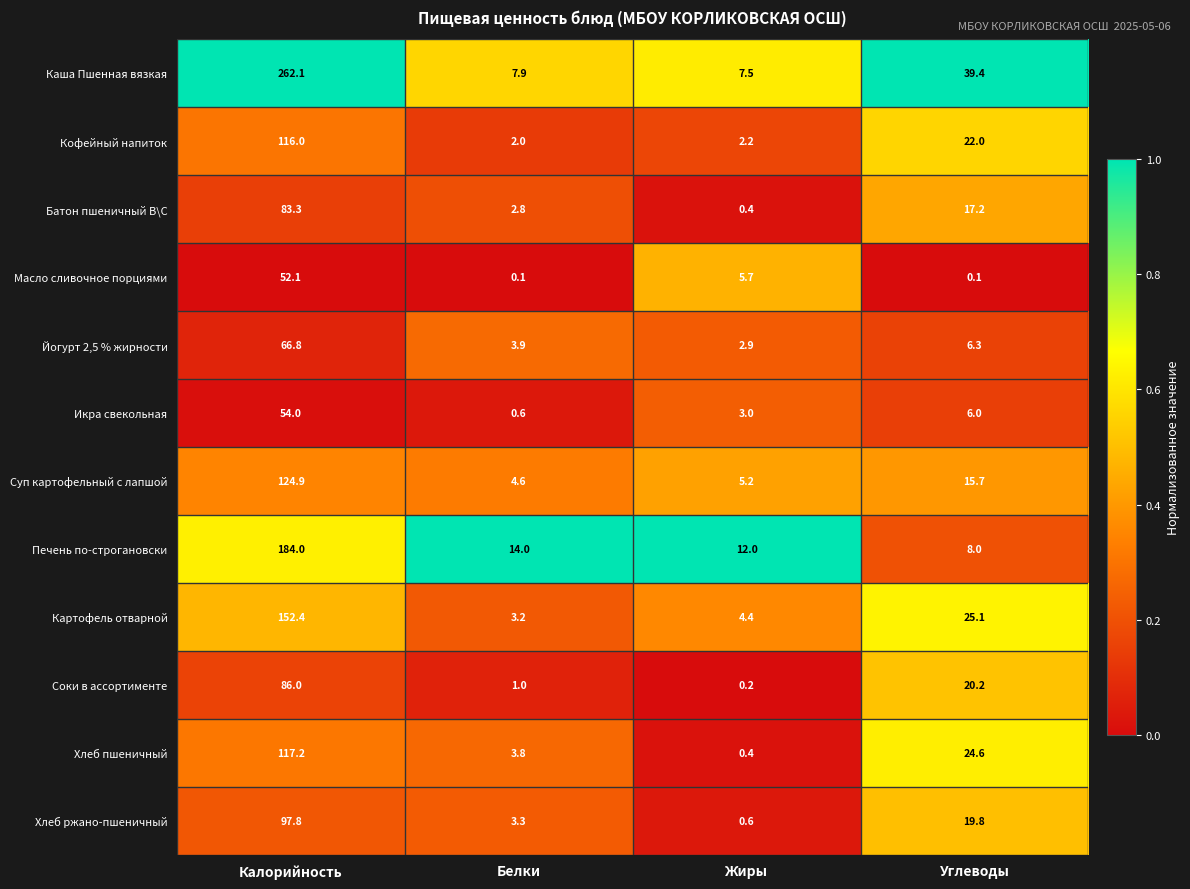

The Масло сливочное порциями series shows 52.1 at Калорийность. True or false?

True